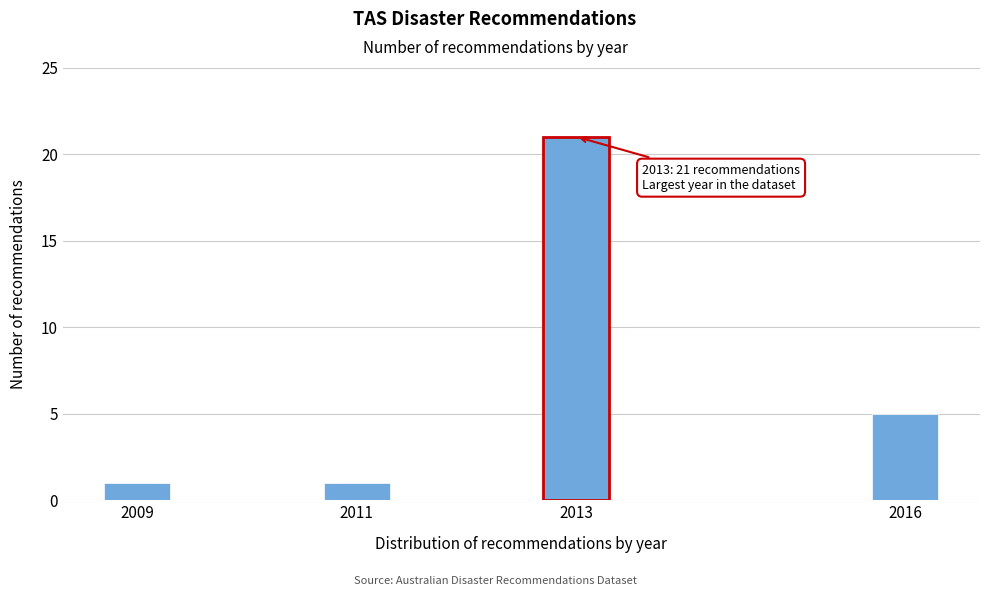

Reading left to right, list all the values displayed in this chart.

1	1	21	5